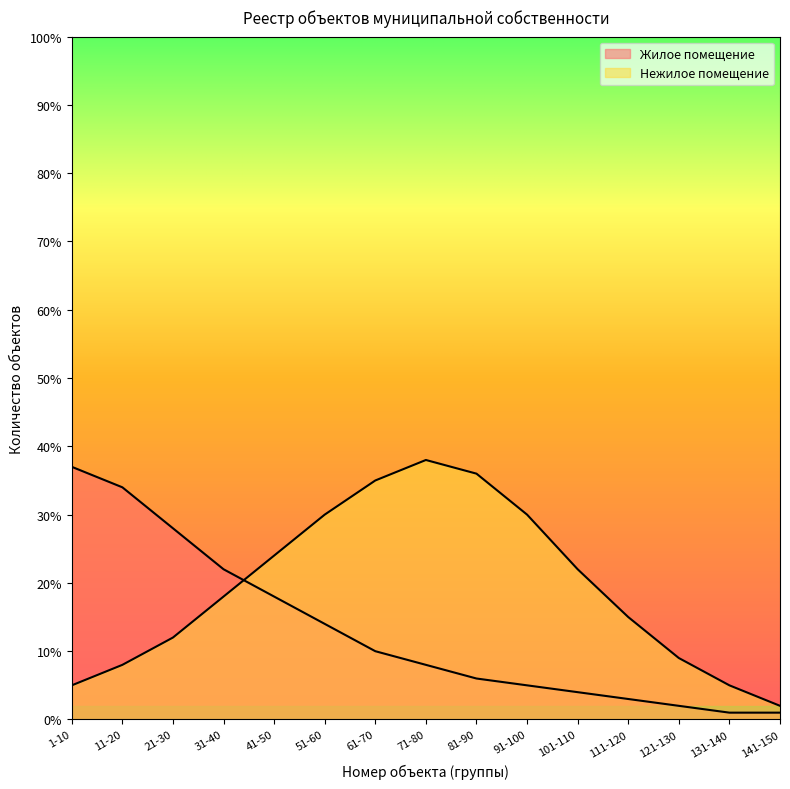

At how many categories does at least one series exceed 13?

12